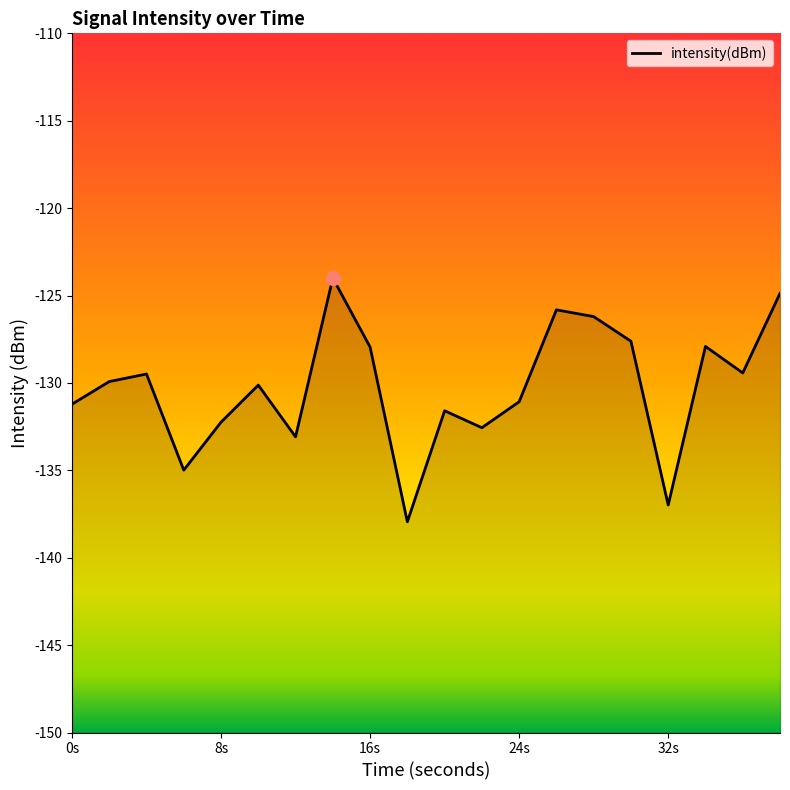

Read the value at 24s.

-131.1